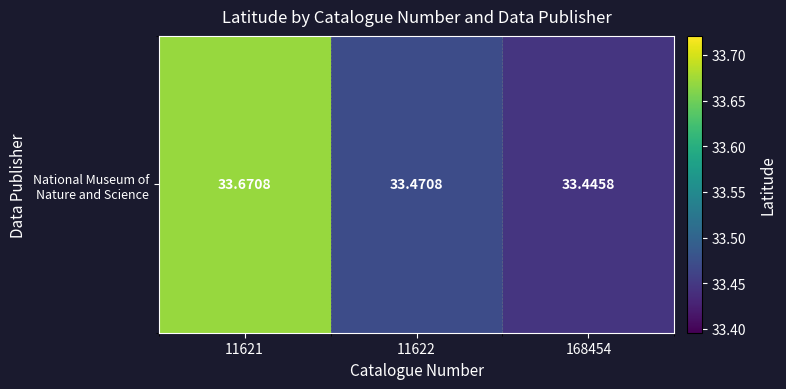

List the labels in order of value, largest first.

11621, 11622, 168454